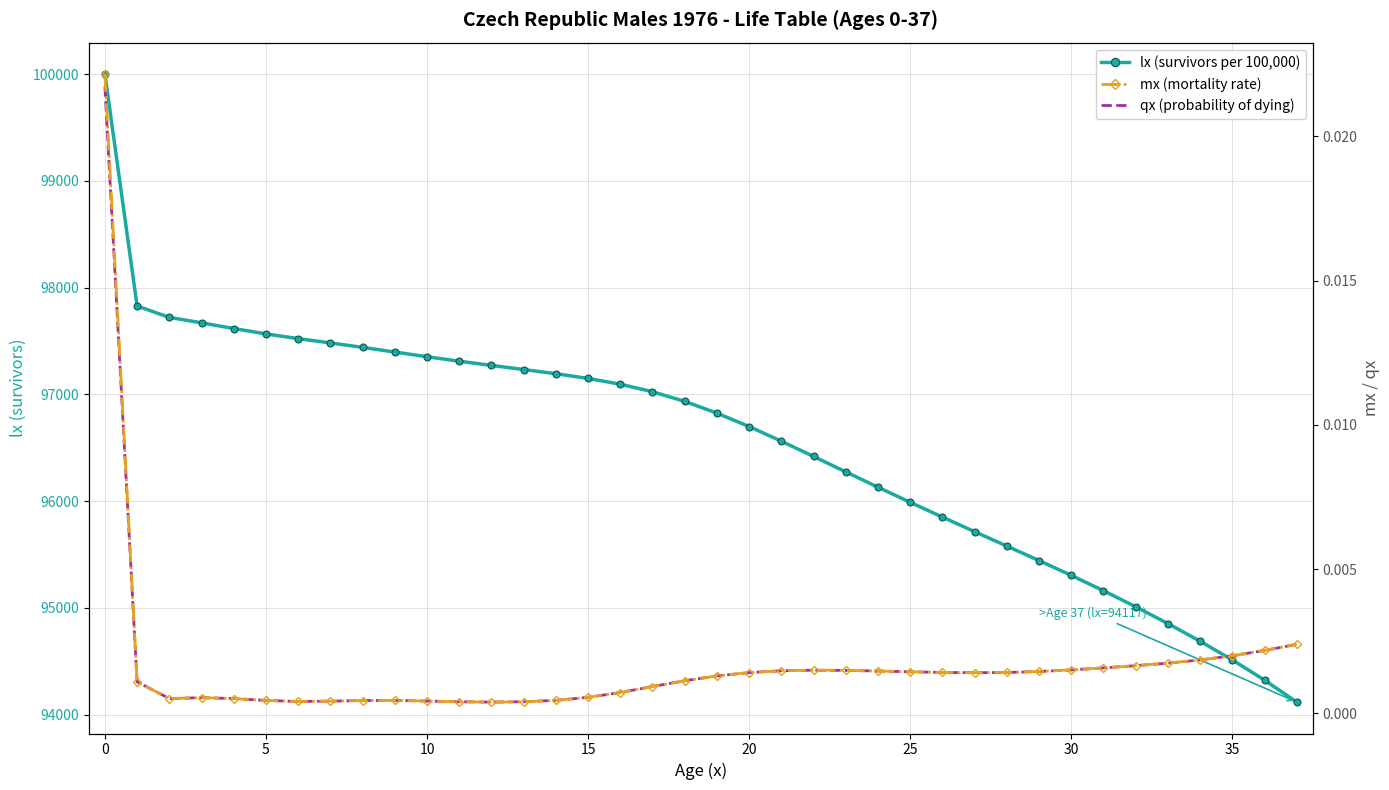

How many values in the lx (survivors per 100,000) series are below 96933?

19